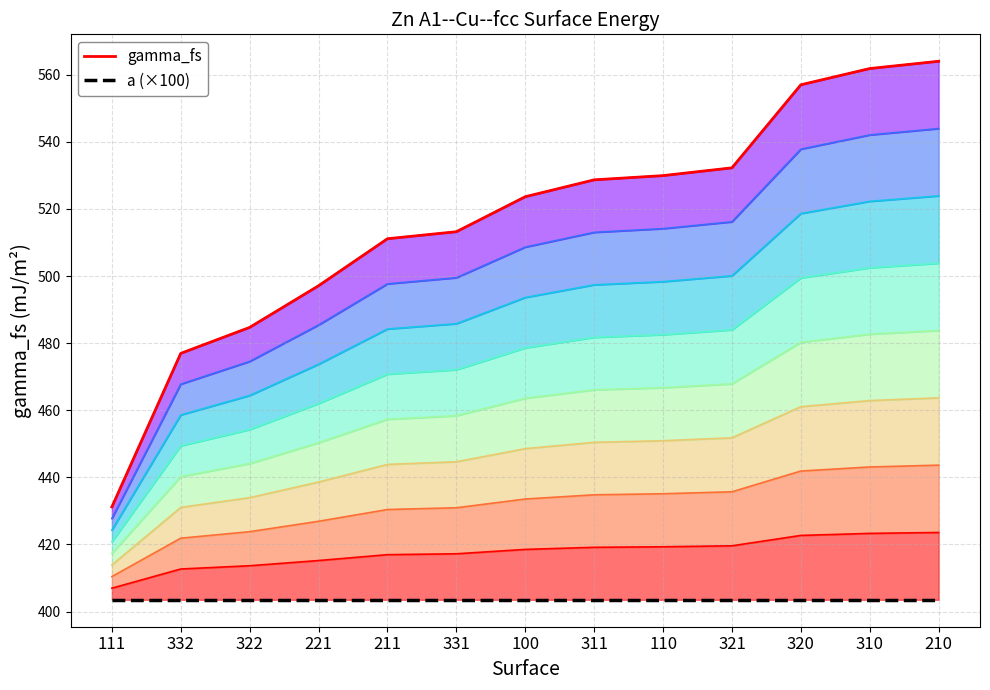

True or false: gamma_fs has more than 2 interior local peaks.

False